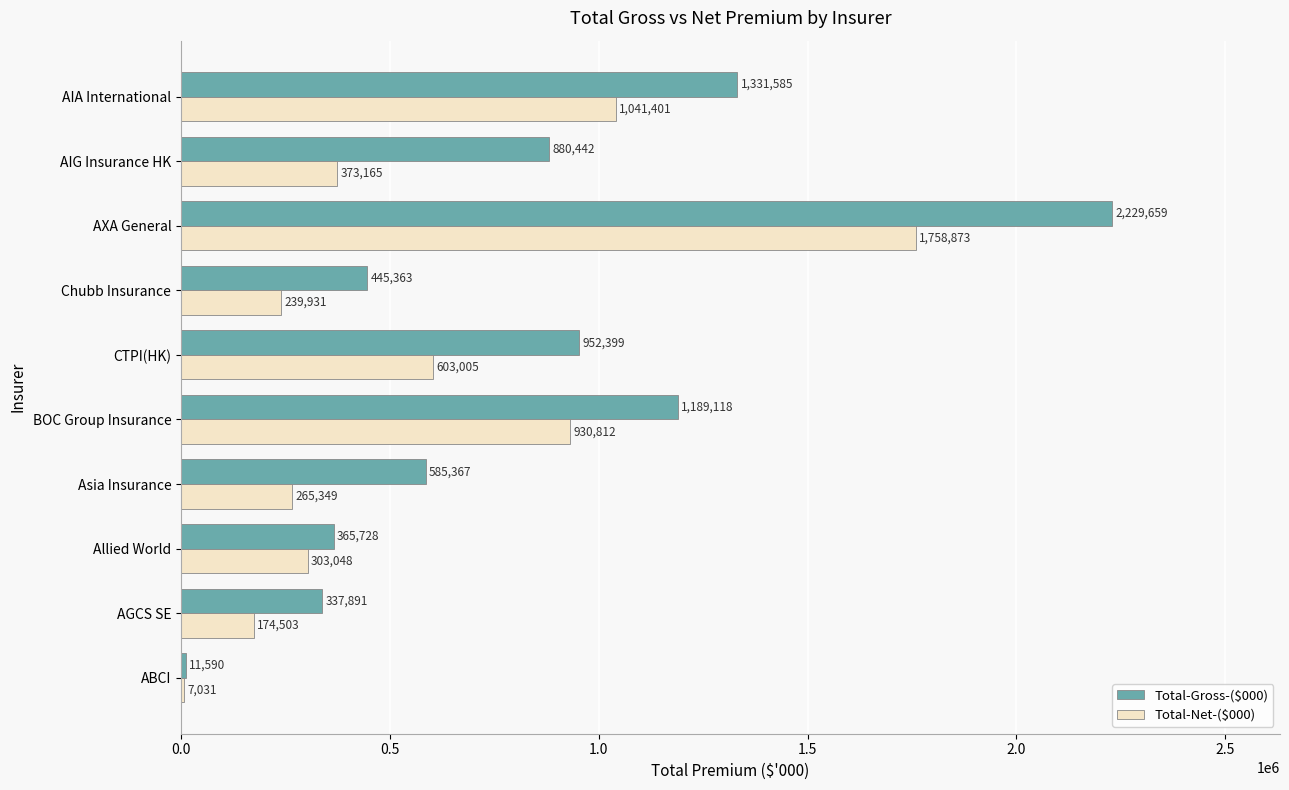

What is the total value across all series at AXA General?

3988532